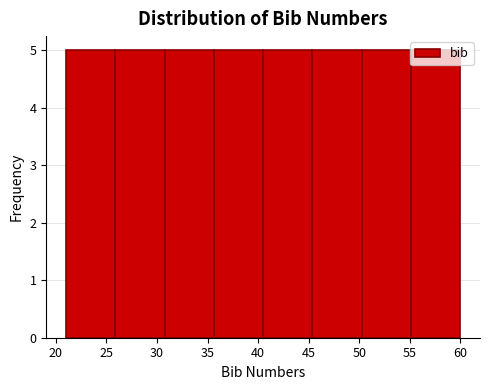

How tall is the bar that spans 50.5 to 55.0 on the x-axis? Neither the bar edges nor the heights are printed on the chart, so give them approximately, as read against the axes.

5